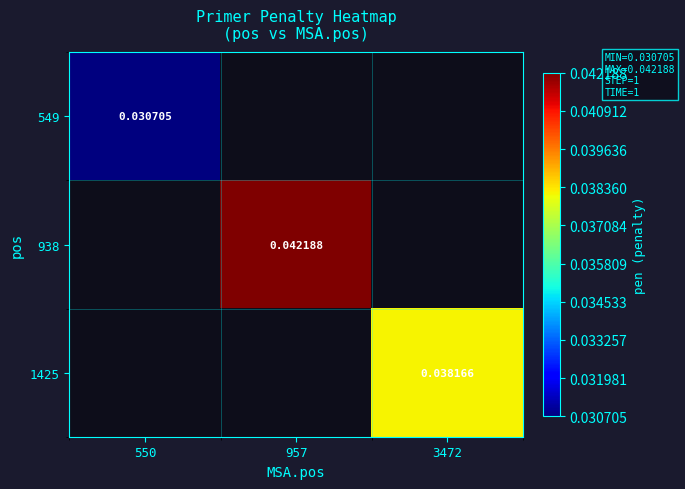

Which category has the highest value across all series?

957